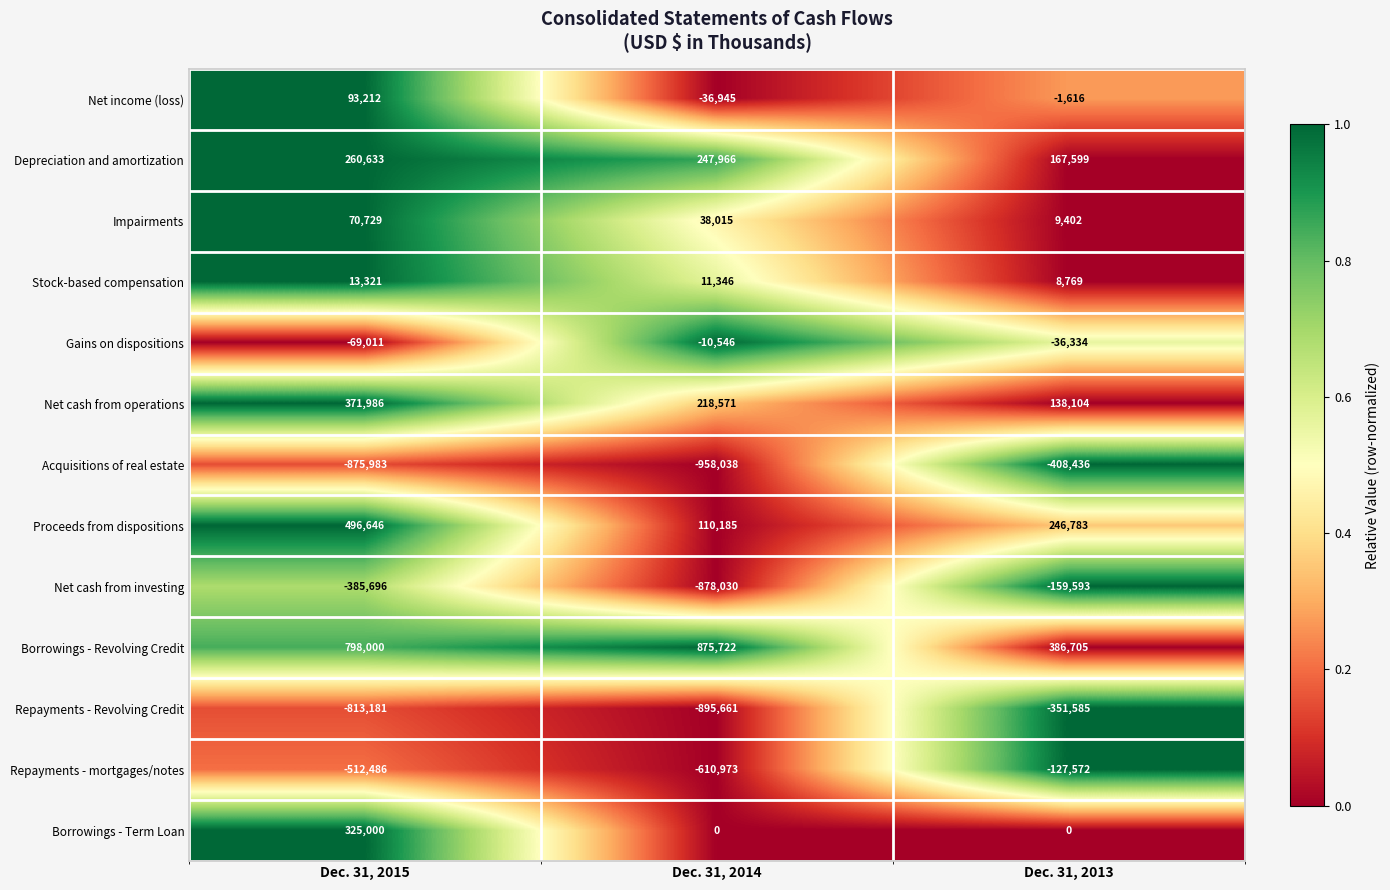

What is the difference between the maximum and minimum values in the Stock-based compensation series?

4552